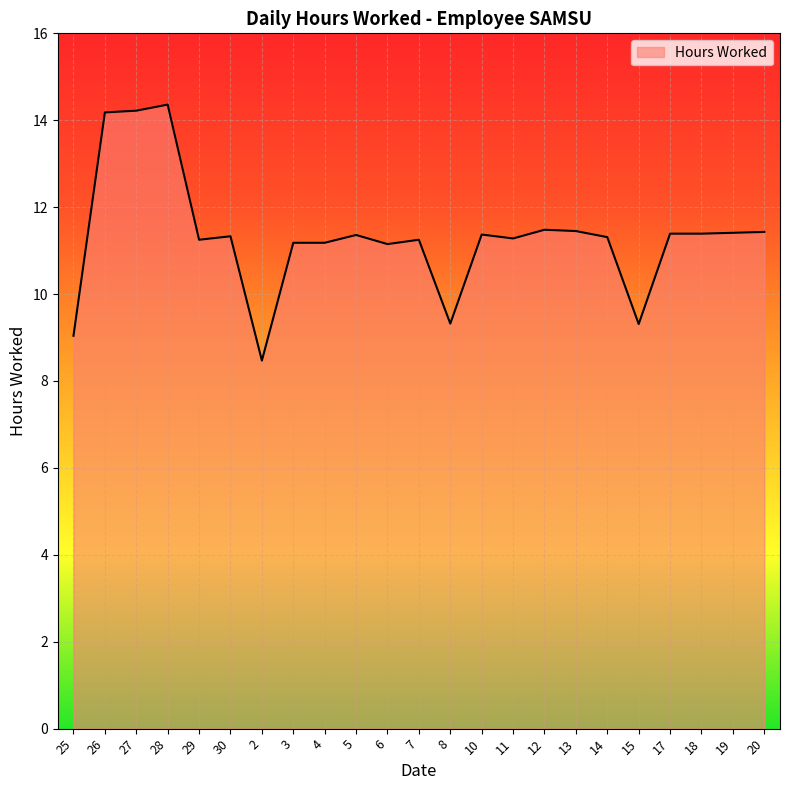

What position from the right is 2?

17